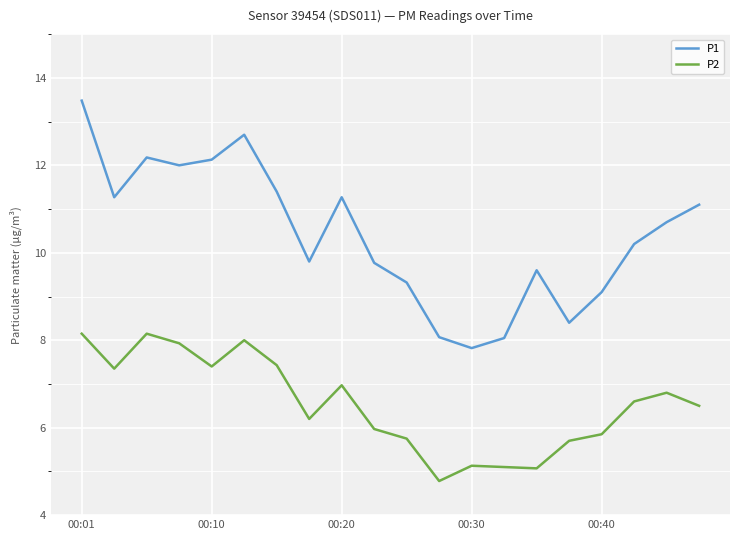

List the series in order of their overall mean, highest first.

P1, P2